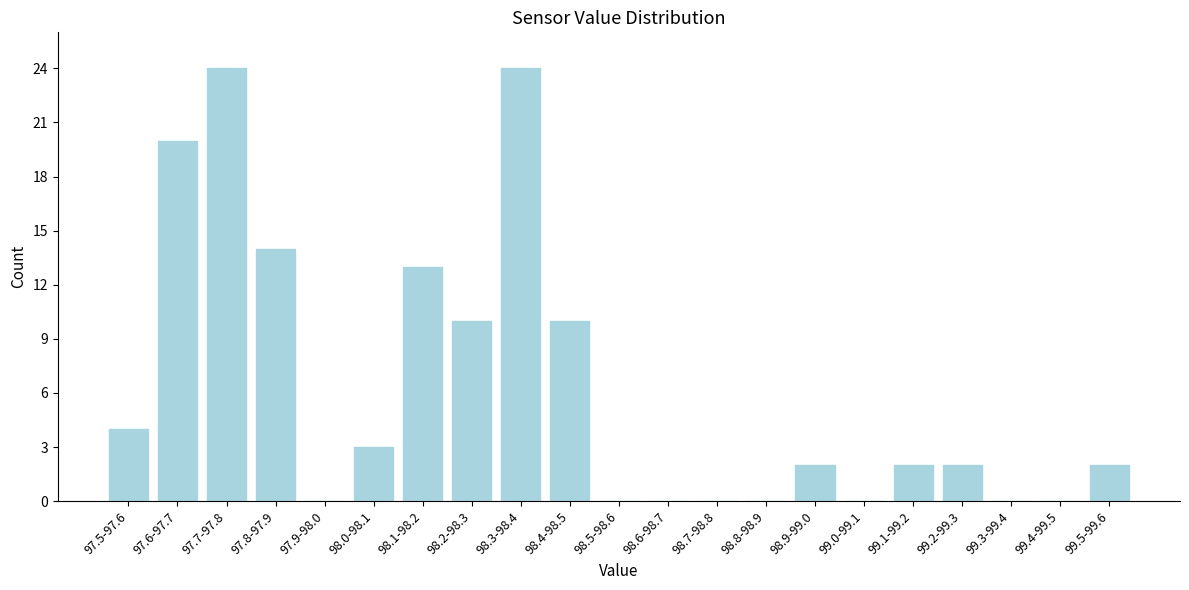

Reading right to left, list all the values displayed in this chart.

99.5-99.6=2	99.4-99.5=0	99.3-99.4=0	99.2-99.3=2	99.1-99.2=2	99.0-99.1=0	98.9-99.0=2	98.8-98.9=0	98.7-98.8=0	98.6-98.7=0	98.5-98.6=0	98.4-98.5=10	98.3-98.4=24	98.2-98.3=10	98.1-98.2=13	98.0-98.1=3	97.9-98.0=0	97.8-97.9=14	97.7-97.8=24	97.6-97.7=20	97.5-97.6=4